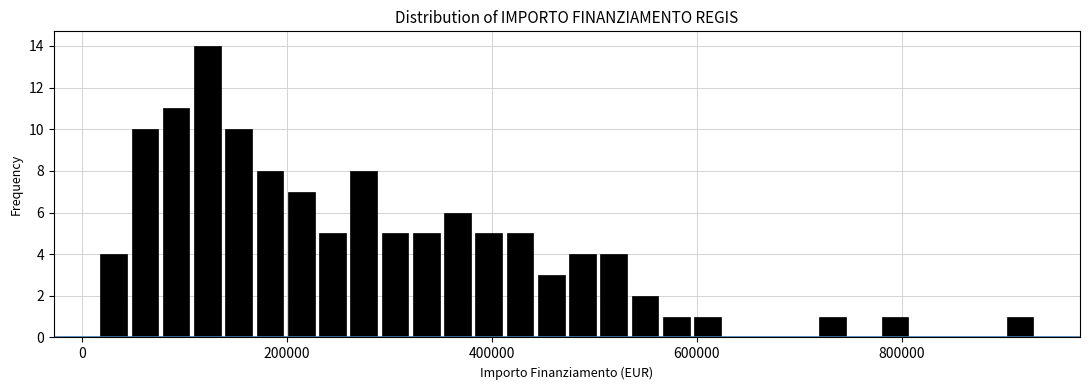

Around what value on the x-axis is the tallest bar? Give the approximate position of its centre, as read against the axis.

120000